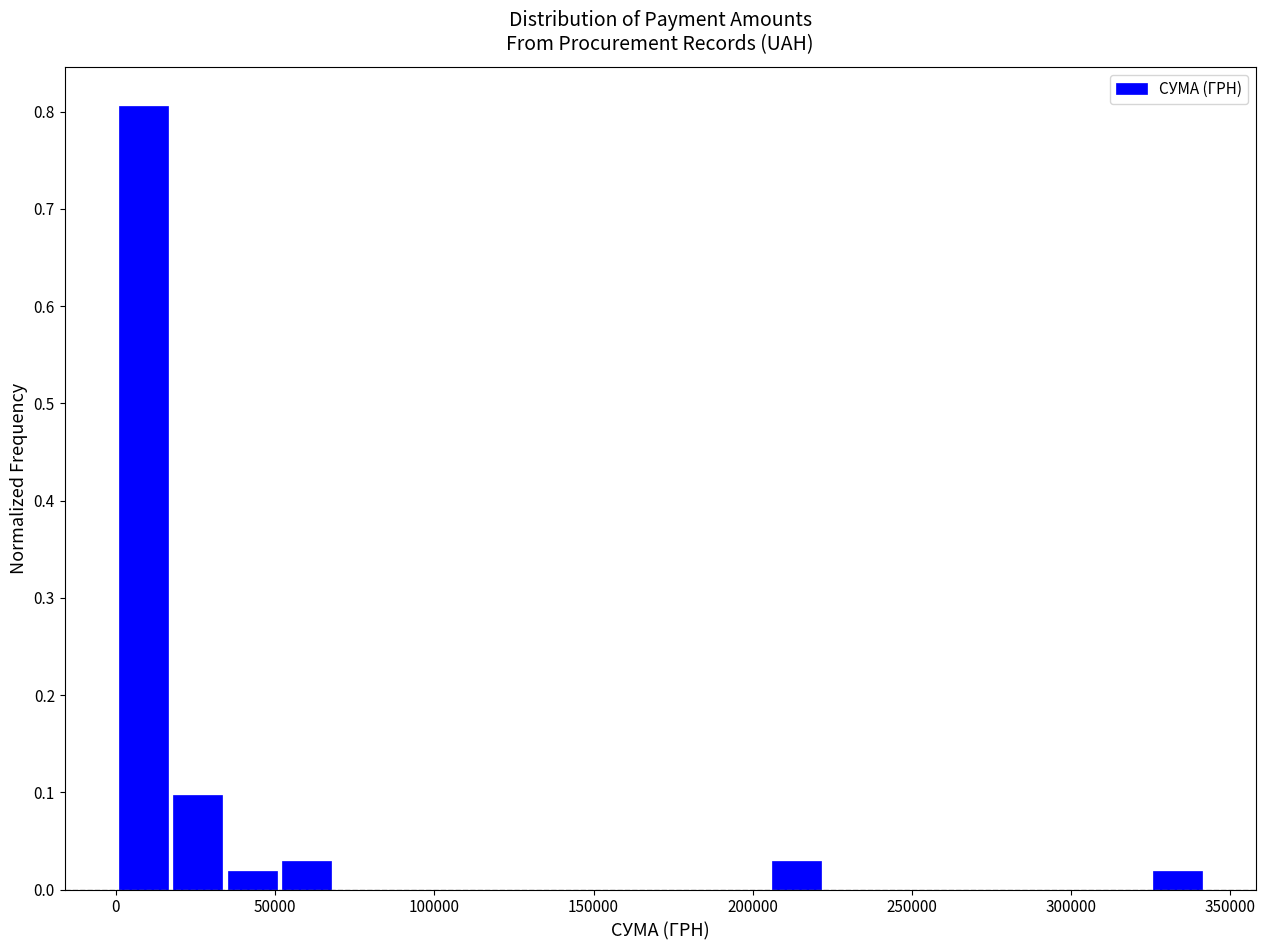

Read against the x-axis, roughly where is the centre of the tallest bar?

10000